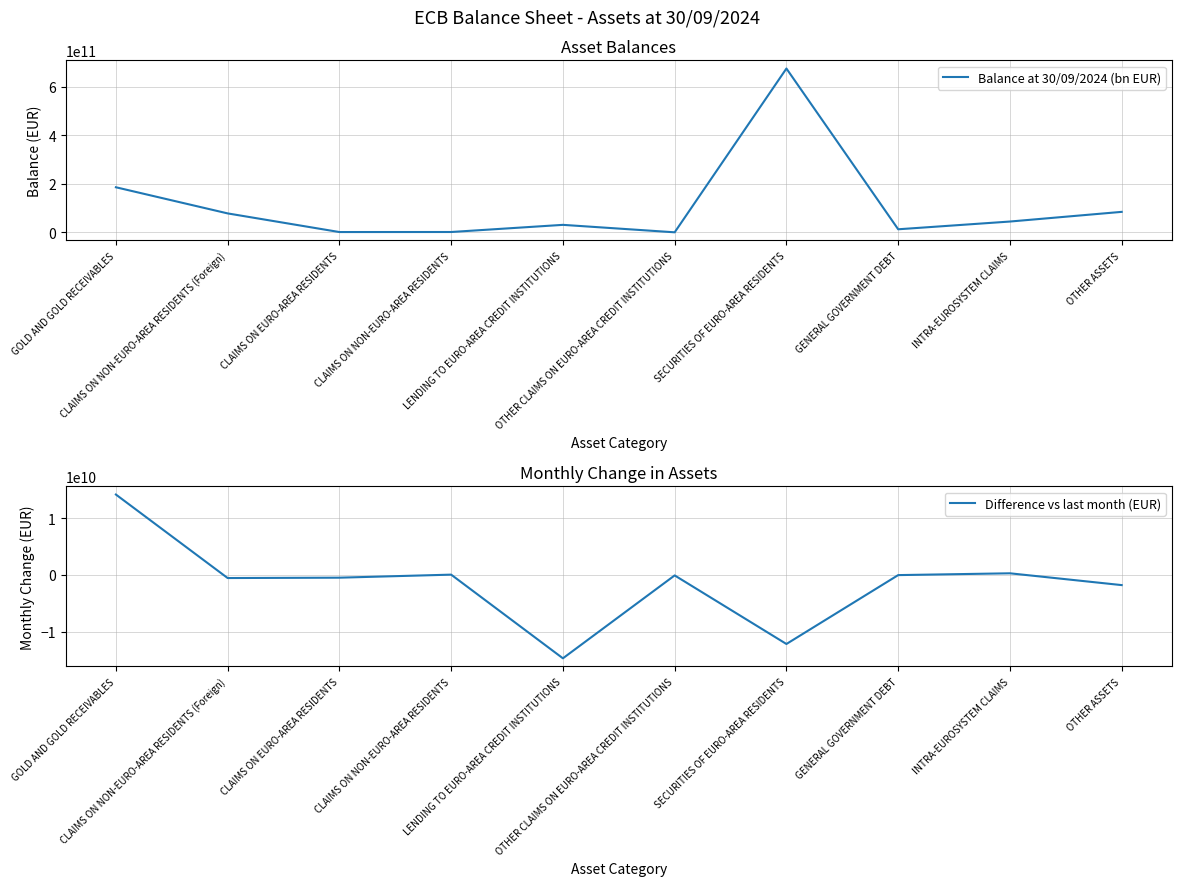

True or false: Balance at 30/09/2024 (bn EUR) and Difference vs last month (EUR) intersect in this chart.

False